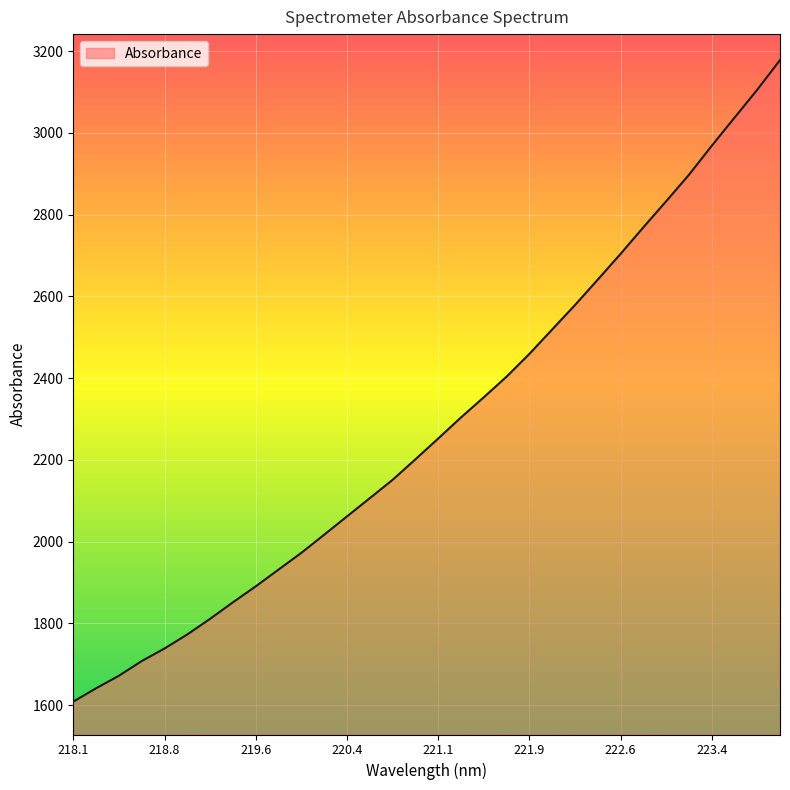

What is the greatest value displayed?

3178.2